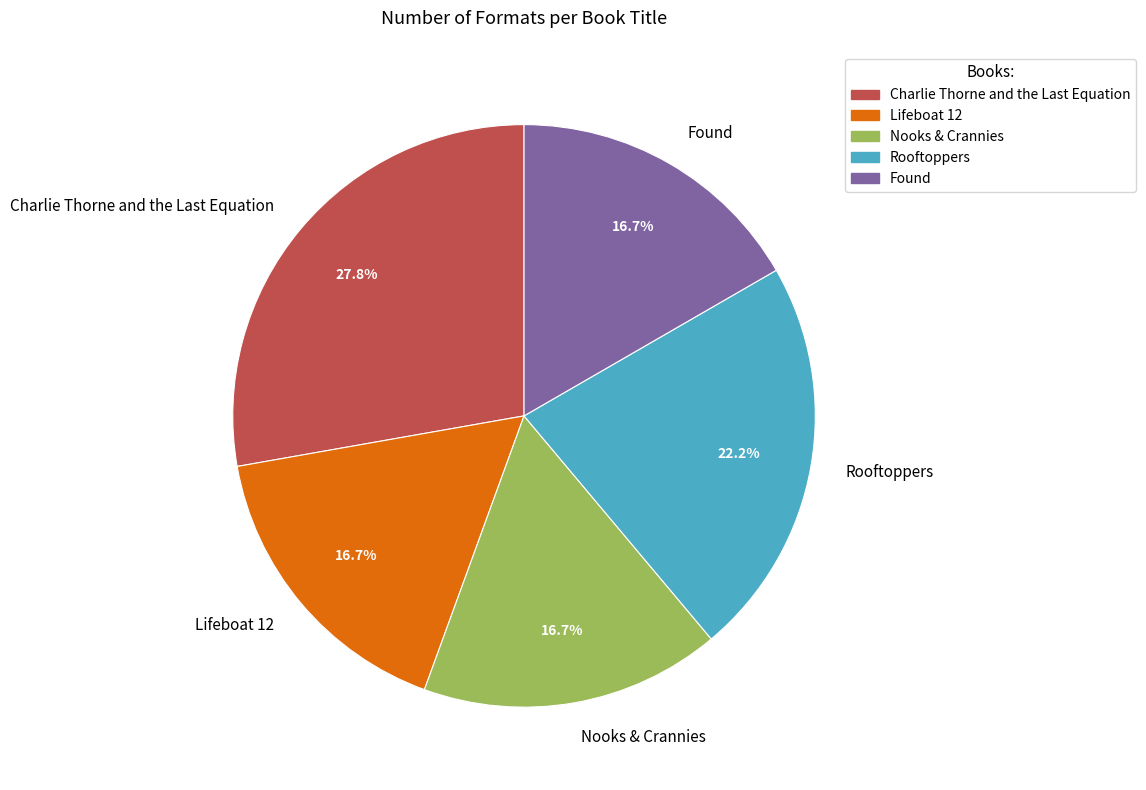

To the nearest percent, what portion does Lifeboat 12 represent?

17%